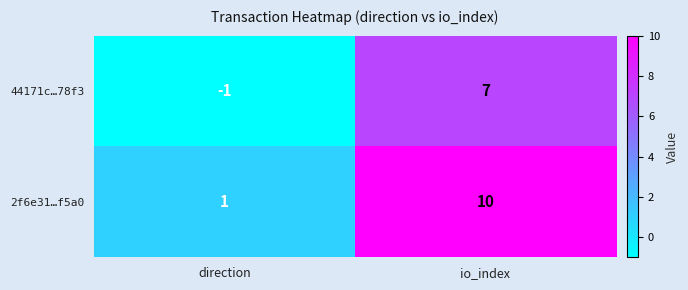

List the series in order of their overall mean, highest first.

2f6e31…f5a0, 44171c…78f3